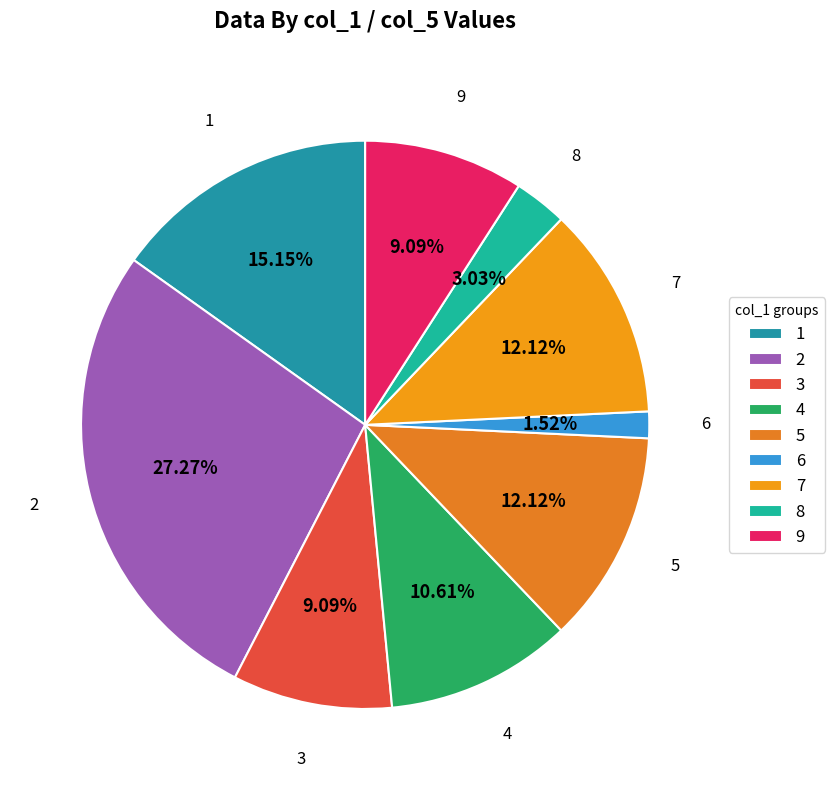

To the nearest percent, what percentage of the pie is 1?

15%